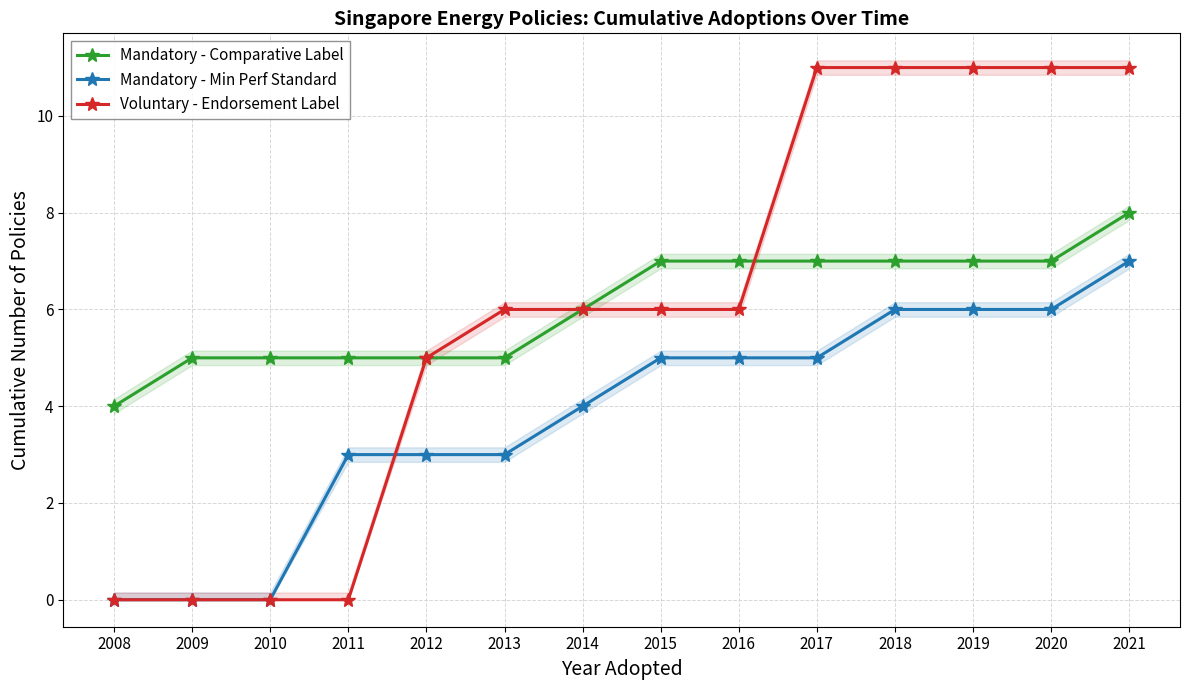

Where does the Mandatory - Comparative Label series first go above 7?

2021